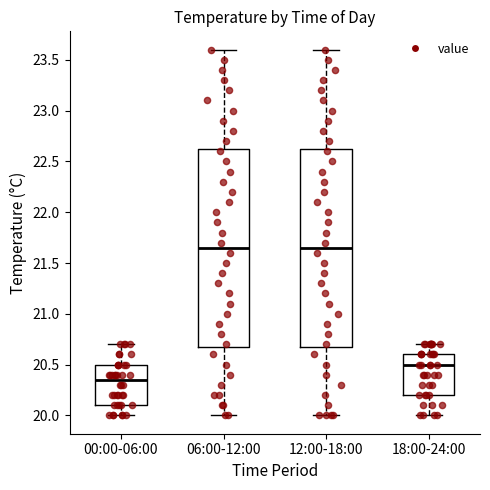

Reading left to right, transcribe this box plot: for each box, give where its median line is, the range the box spans, and where its two whiskers end, as read against the y-axis. The values are not printed on the chart, so give them approximately, as read against the axis.

00:00-06:00: median 20.35, box 20.10 to 20.50, whiskers 20.00 to 20.70
06:00-12:00: median 21.65, box 20.70 to 22.65, whiskers 20.00 to 23.60
12:00-18:00: median 21.65, box 20.70 to 22.65, whiskers 20.00 to 23.60
18:00-24:00: median 20.50, box 20.20 to 20.60, whiskers 20.00 to 20.70